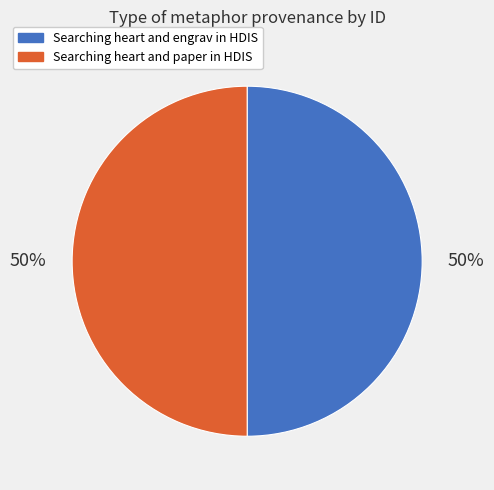

The Searching heart and paper in HDIS slice represents 50% of the pie. True or false?

True